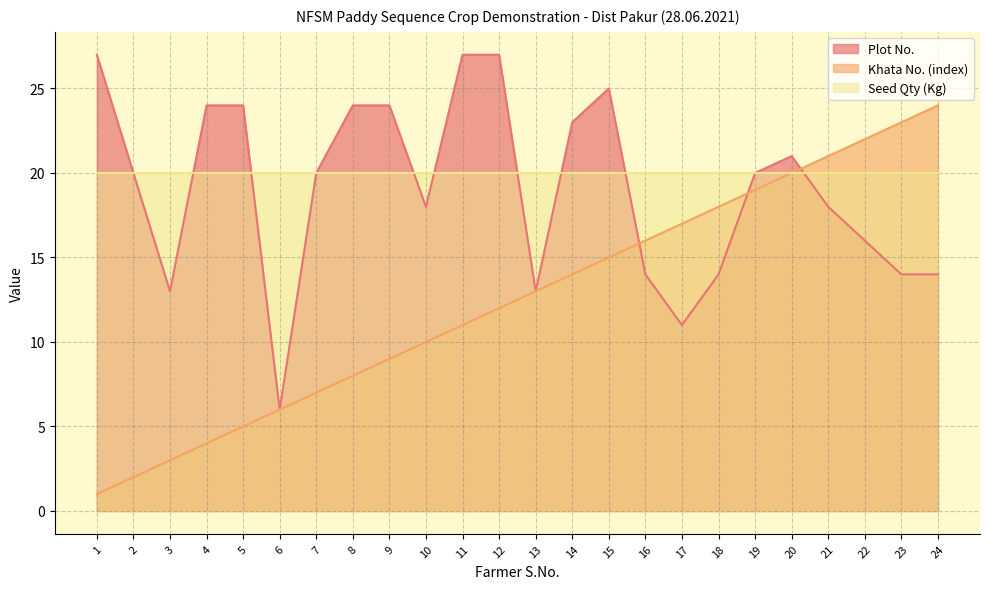

Where do Khata No. (index) and Plot No. first cross each other?

15 and 16